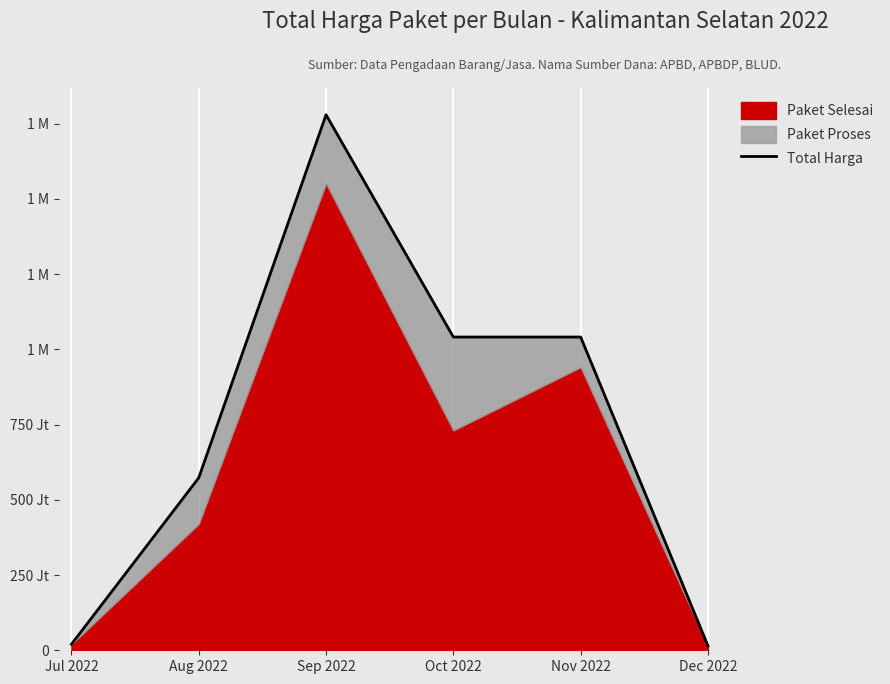

How many data points are less than 1040993150?

3